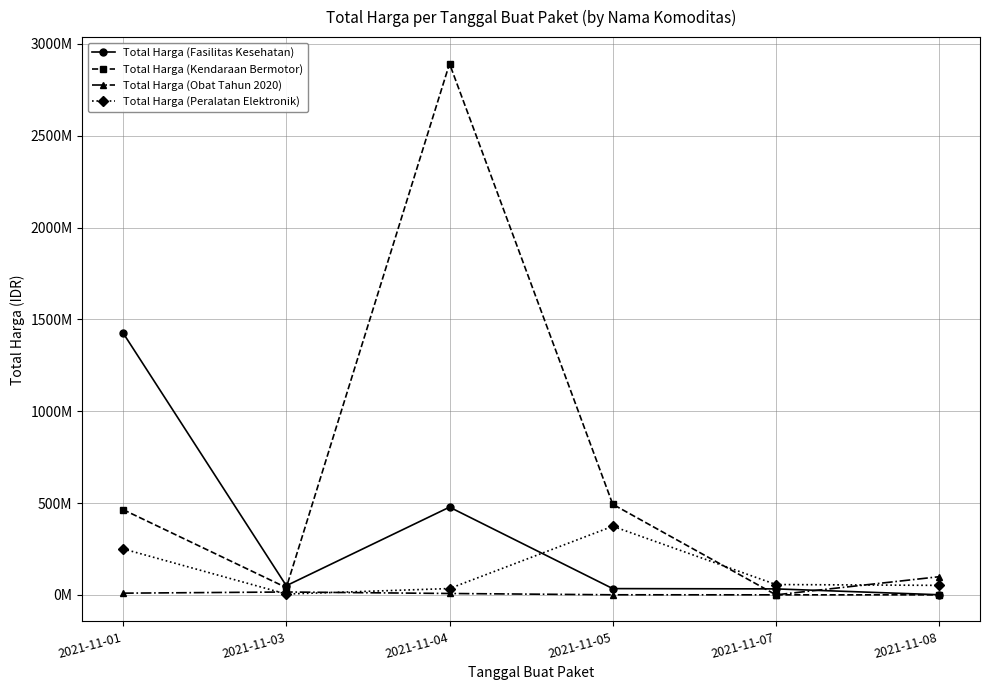

Does the chart have visible grid lines?

Yes